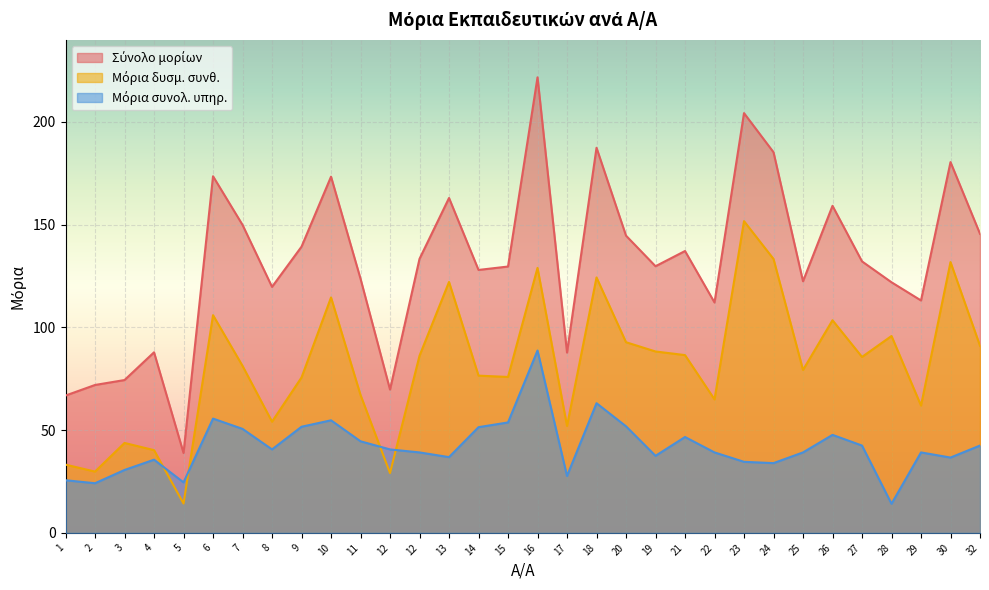

What is the difference between the maximum and minimum values in the Σύνολο μορίων series?

182.9